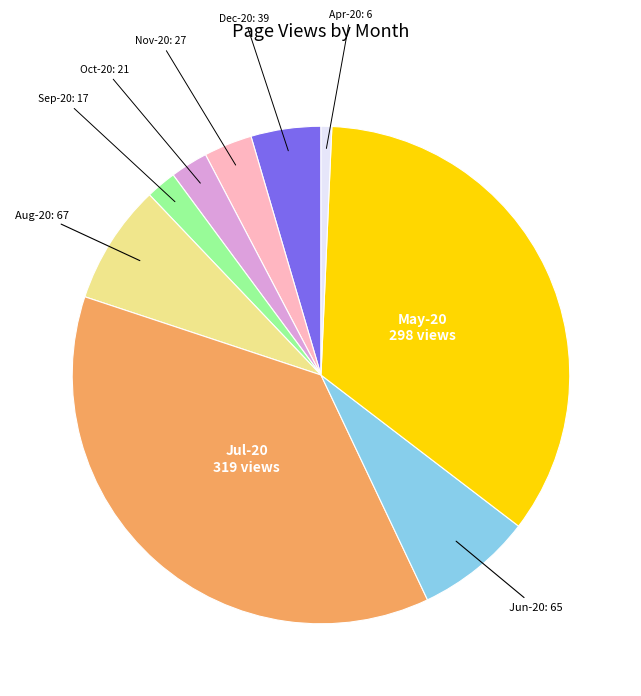

Is there a majority slice in this chart?

No